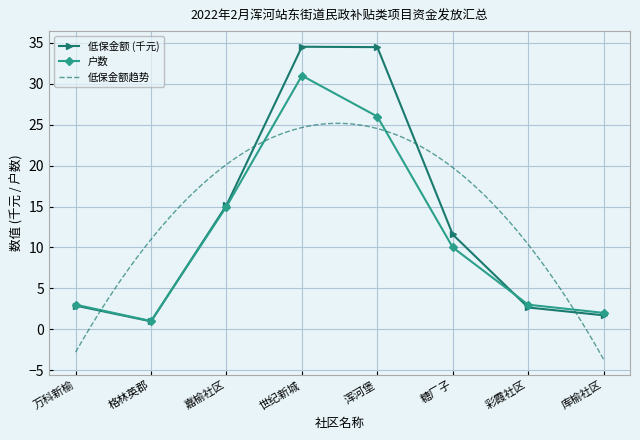

Where does the 低保金额 series first go above 11?

嘉榆社区